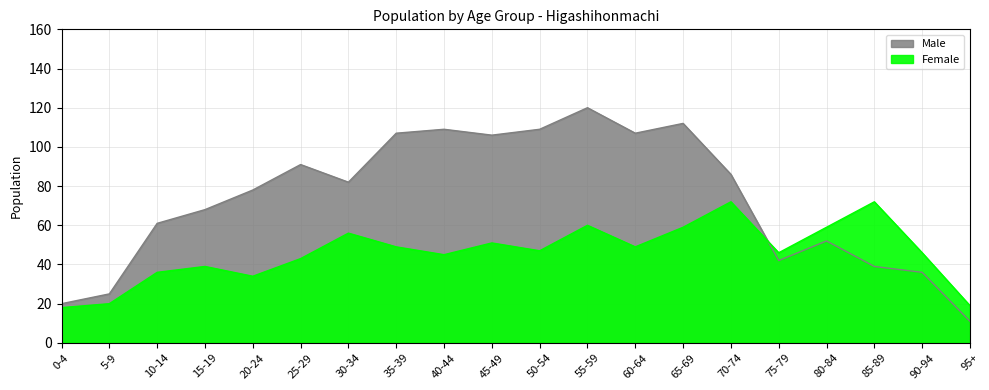

Rank the categories by Female value from lowest to highest.

0-4, 95+, 5-9, 20-24, 10-14, 15-19, 25-29, 40-44, 75-79, 90-94, 50-54, 35-39, 60-64, 45-49, 30-34, 65-69, 80-84, 55-59, 70-74, 85-89